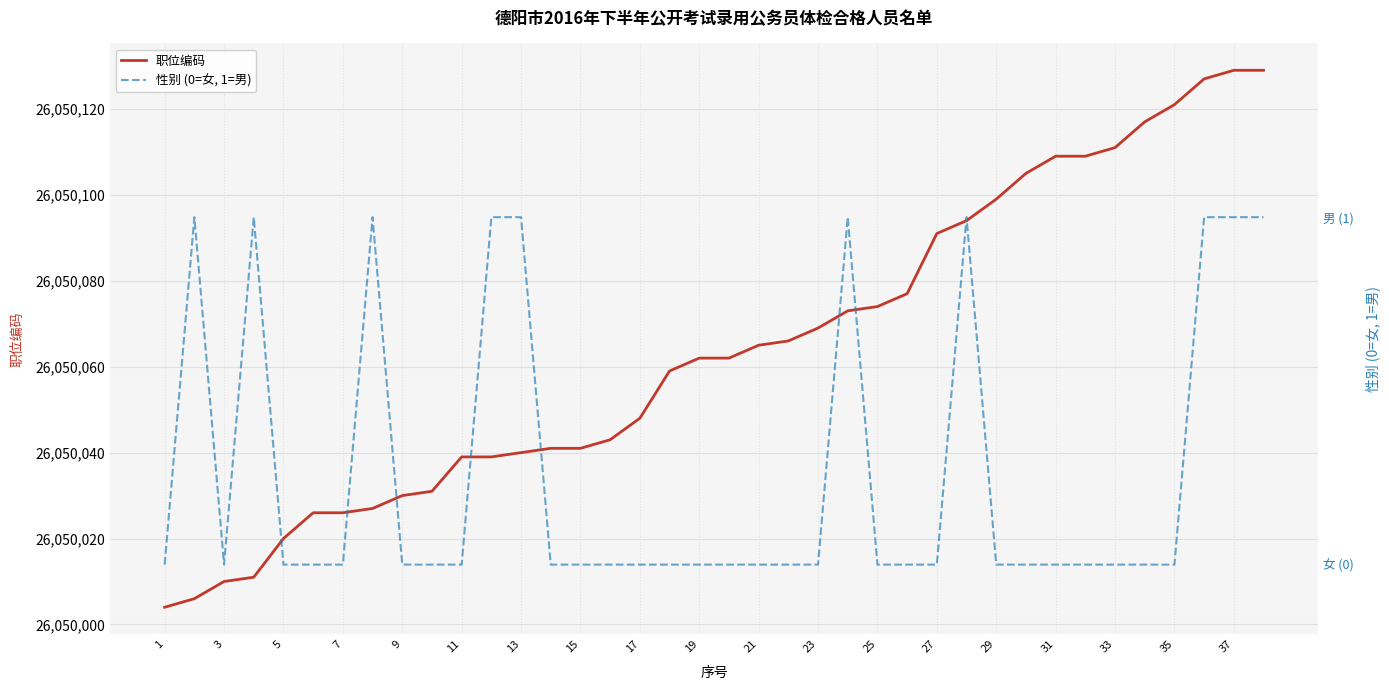

True or false: 职位编码 and 性别 (0=女, 1=男) cross at least once.

False